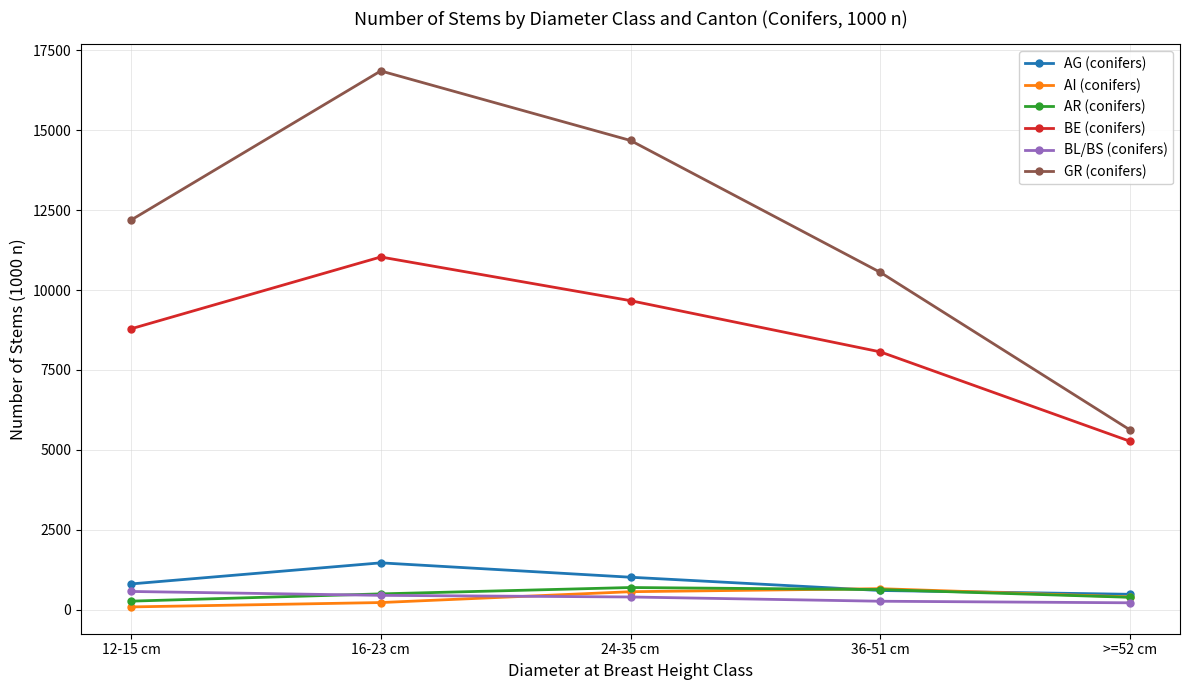

Count the BL/BS (conifers) values in the range 265 to 449.

3